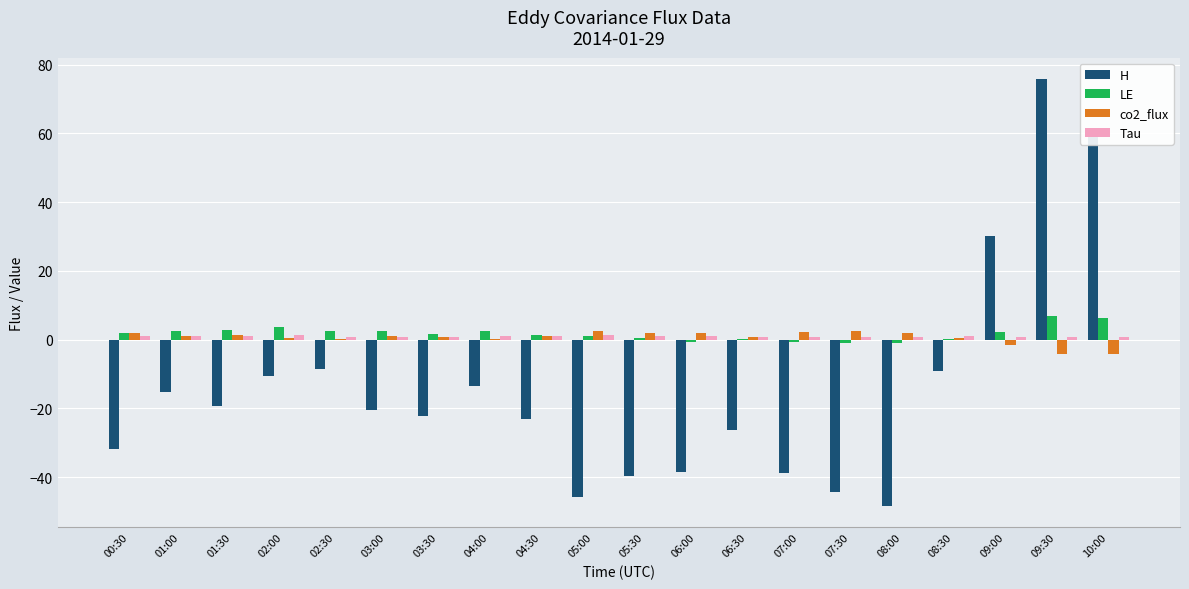

Is it true that H equals -36.2 at 06:30?

False